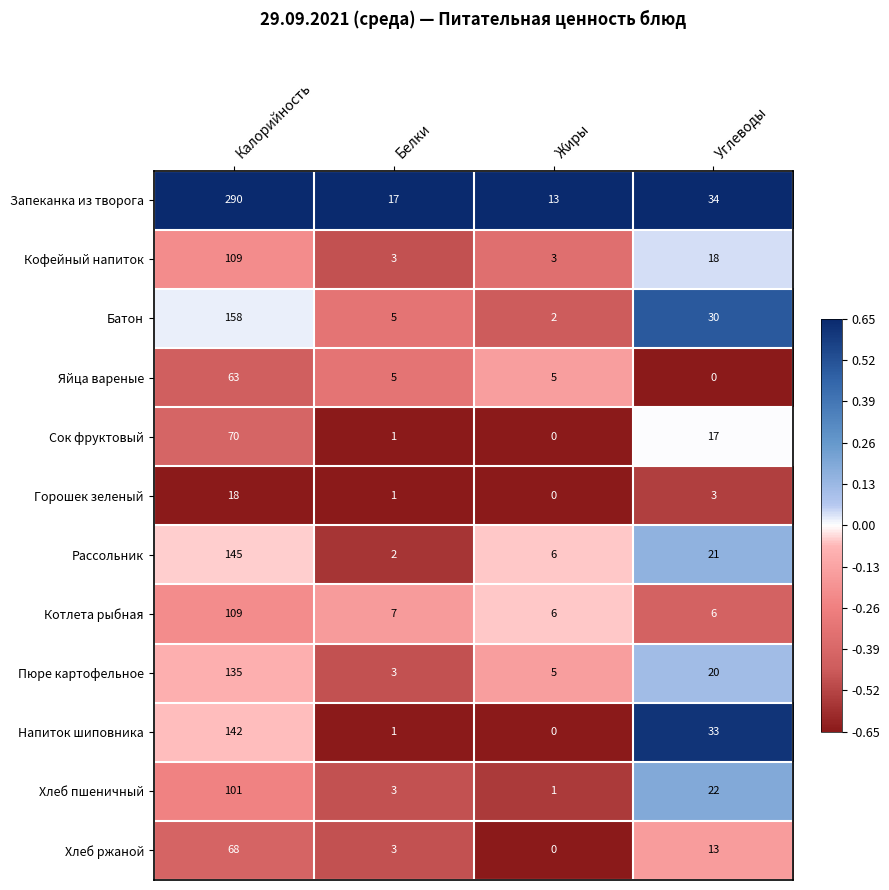

What is the maximum value for Батон?

158